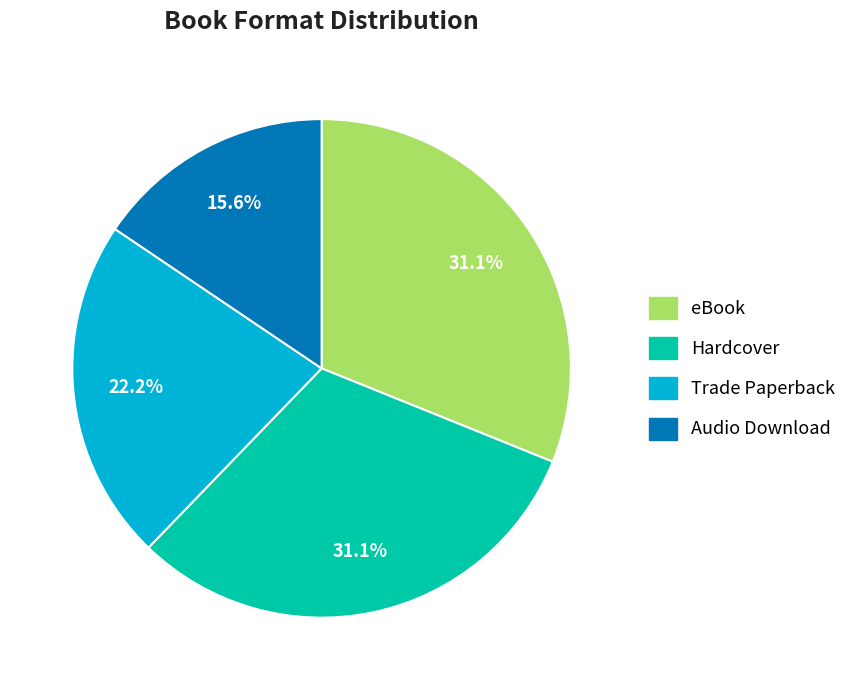

Which slice is the smallest?

Audio Download